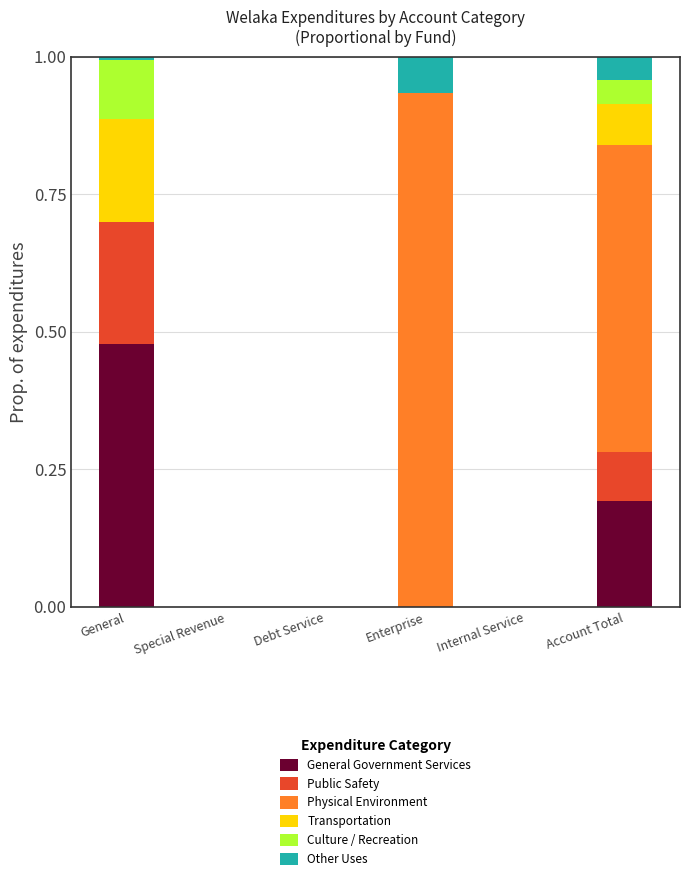

How many distinct data groups are displayed?

6